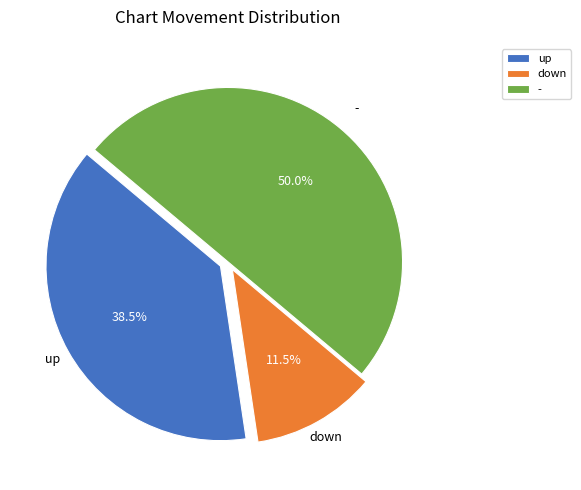

Combined, what portion of the pie is down and -?

61.5%